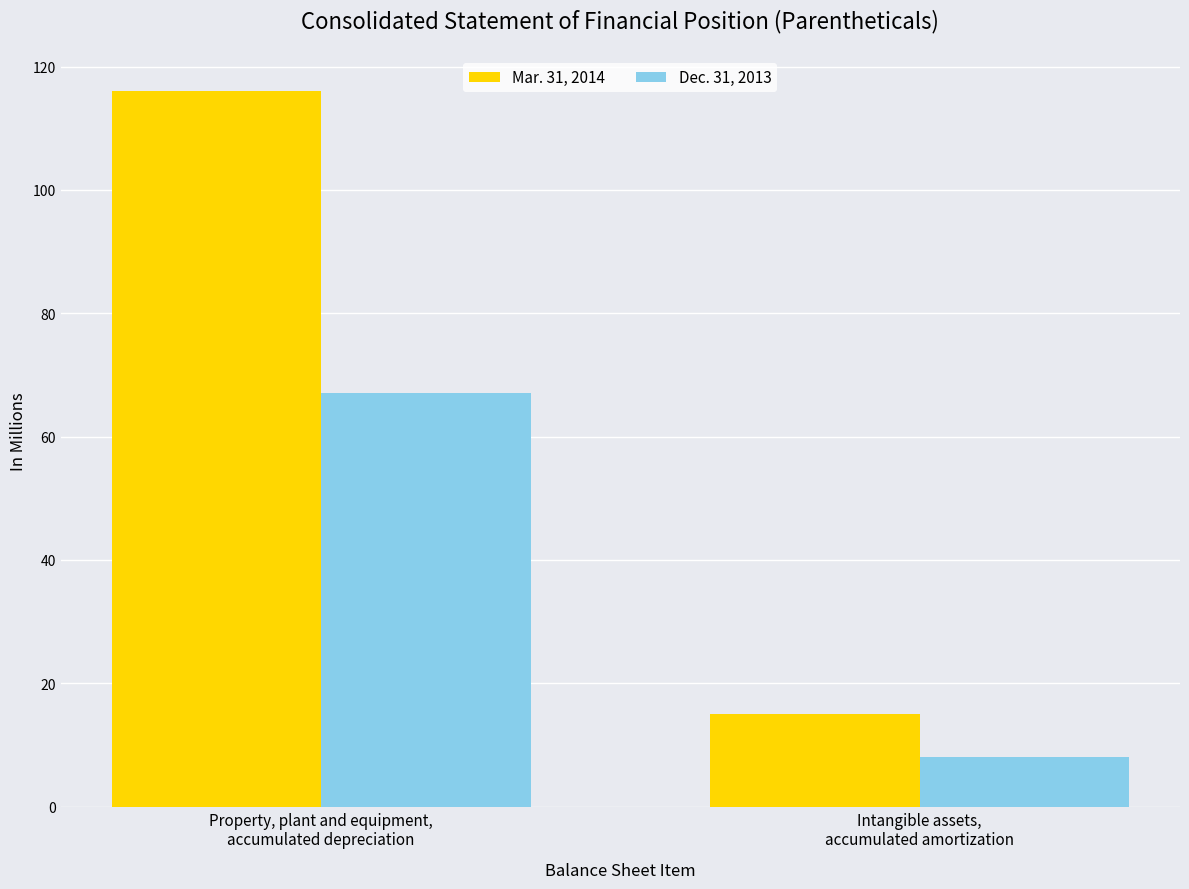

List the series in order of their peak value, lowest first.

Dec. 31, 2013, Mar. 31, 2014